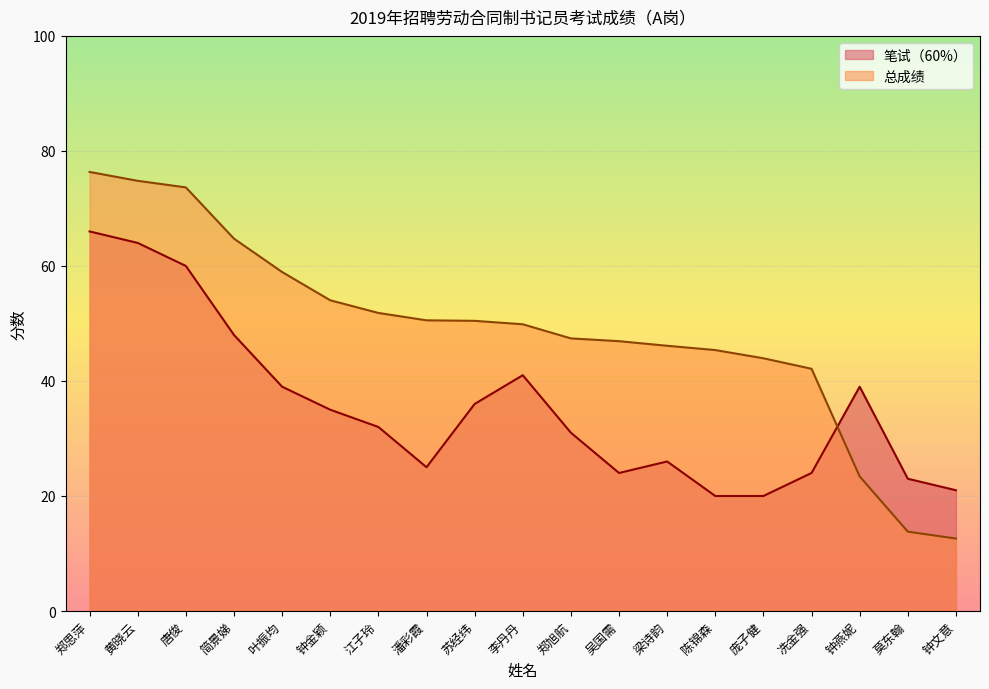

True or false: 总成绩 has a value of 21.4 at 潘彩霞.

False